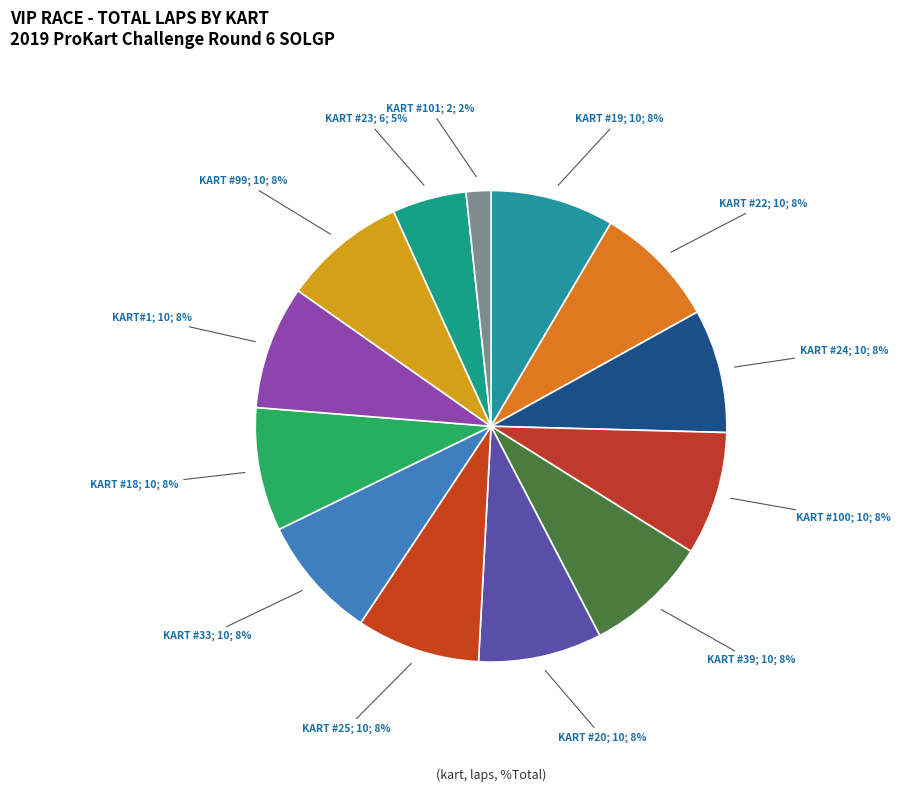

Rank the categories by value from lowest to highest.

KART #101, KART #23, KART #19, KART #22, KART #24, KART #100, KART #39, KART #20, KART #25, KART #33, KART #18, KART#1, KART #99